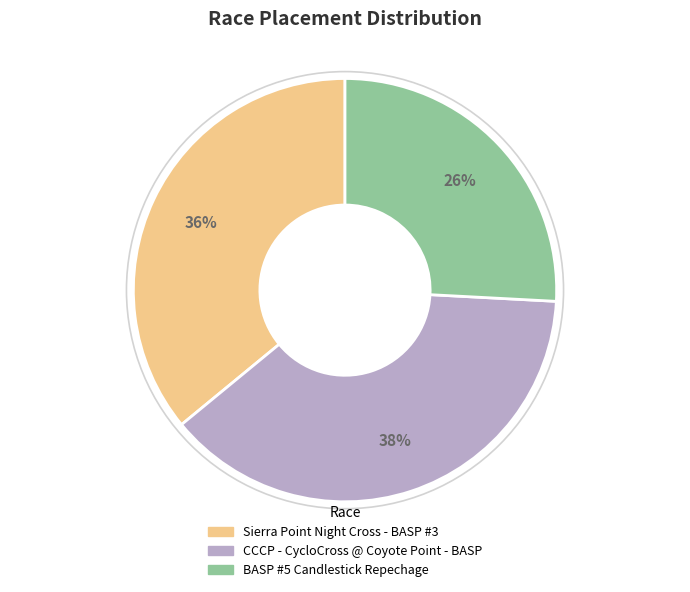

How many segments does this pie chart have?

3